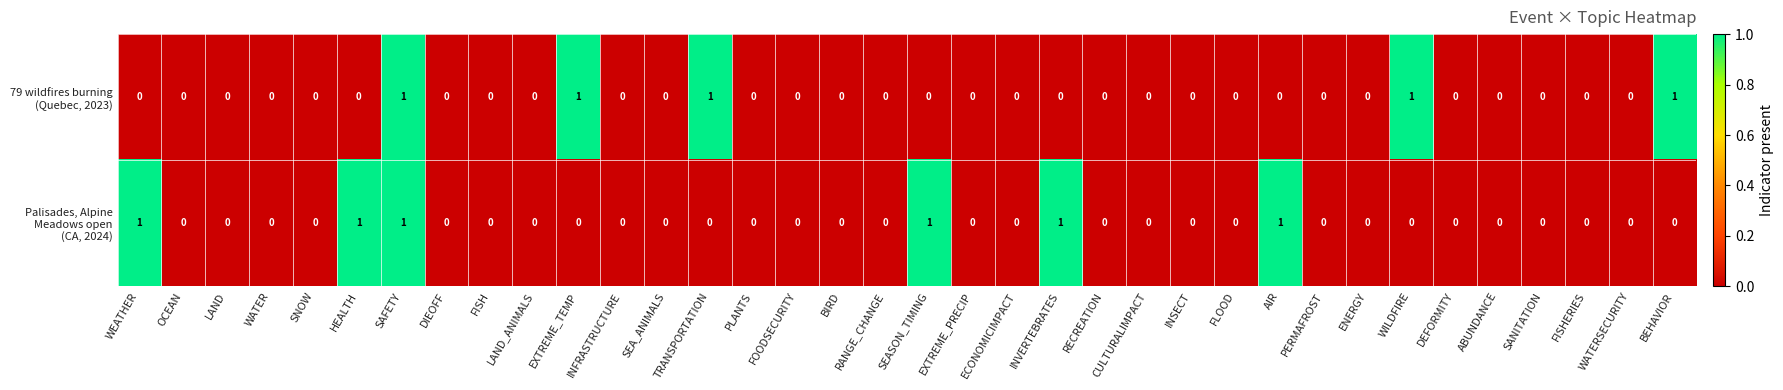

At which category is the sum across all series the highest?

SAFETY